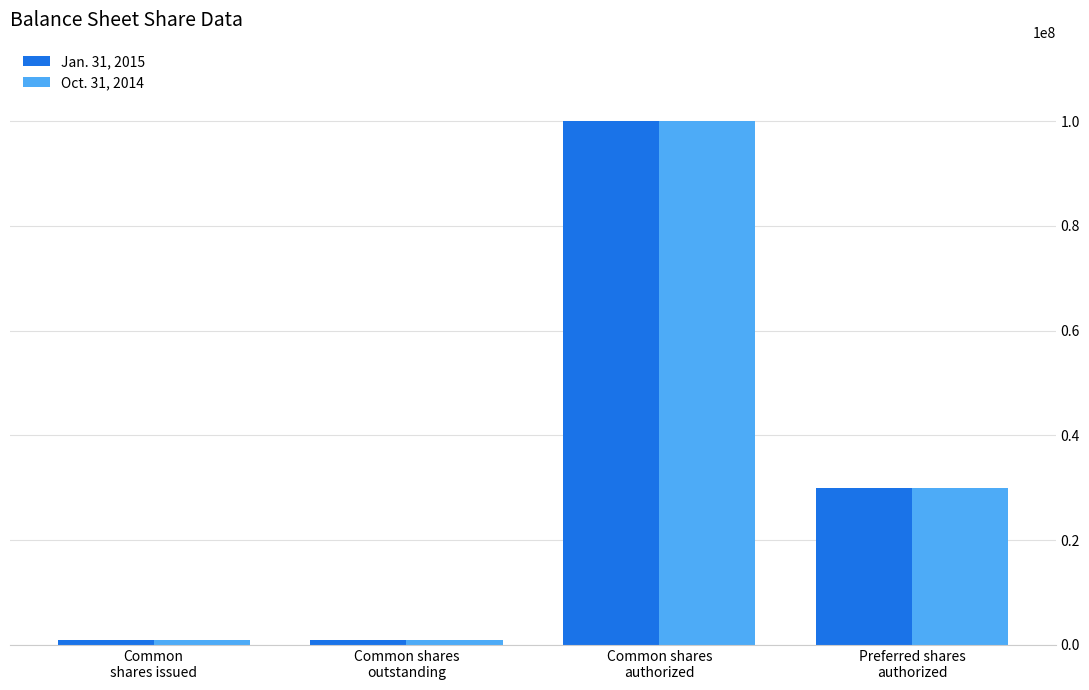

How many data points in Jan. 31, 2015 are less than 30000000?

2